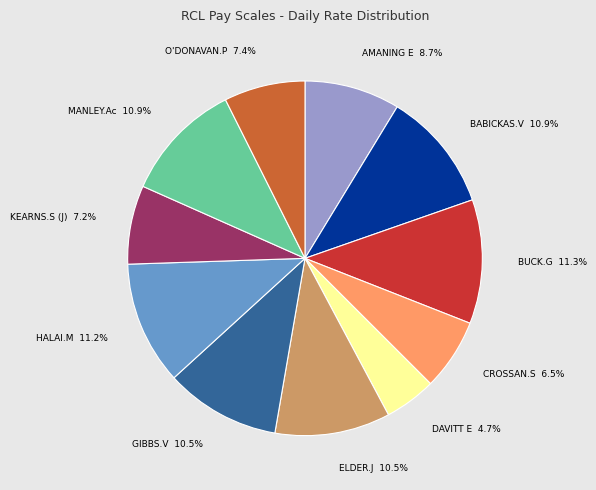

Does any single category account for the majority?

No